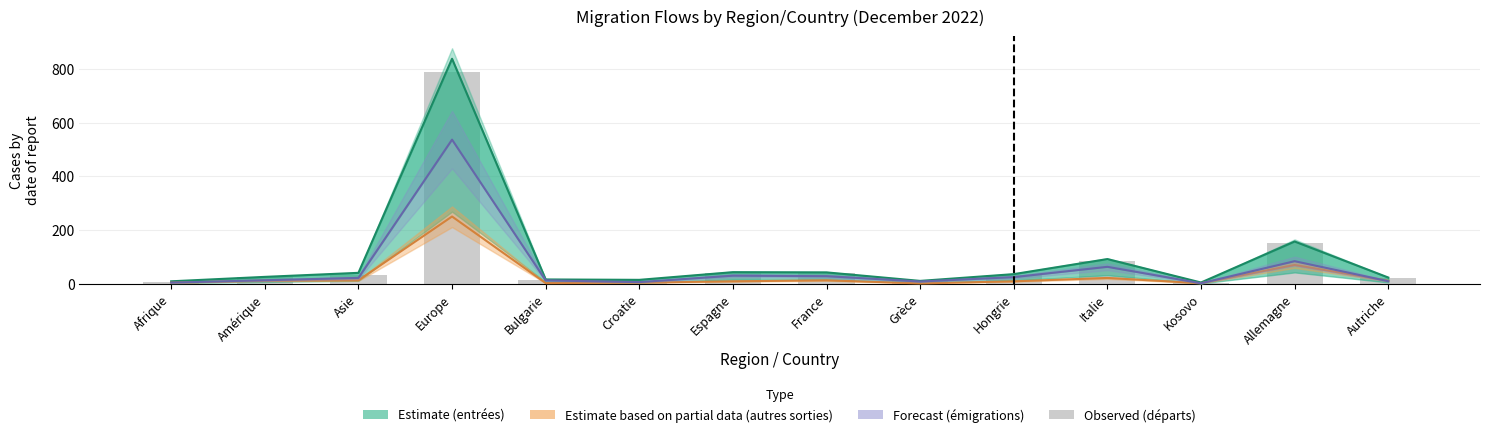

Where is the data nearest to the value 394?

Allemagne